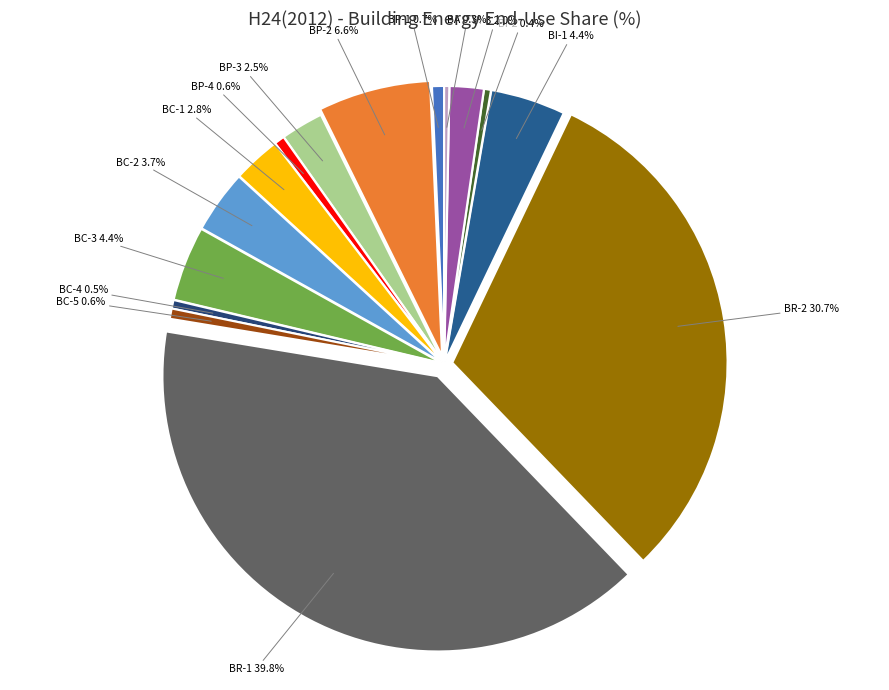

Is there a majority slice in this chart?

No